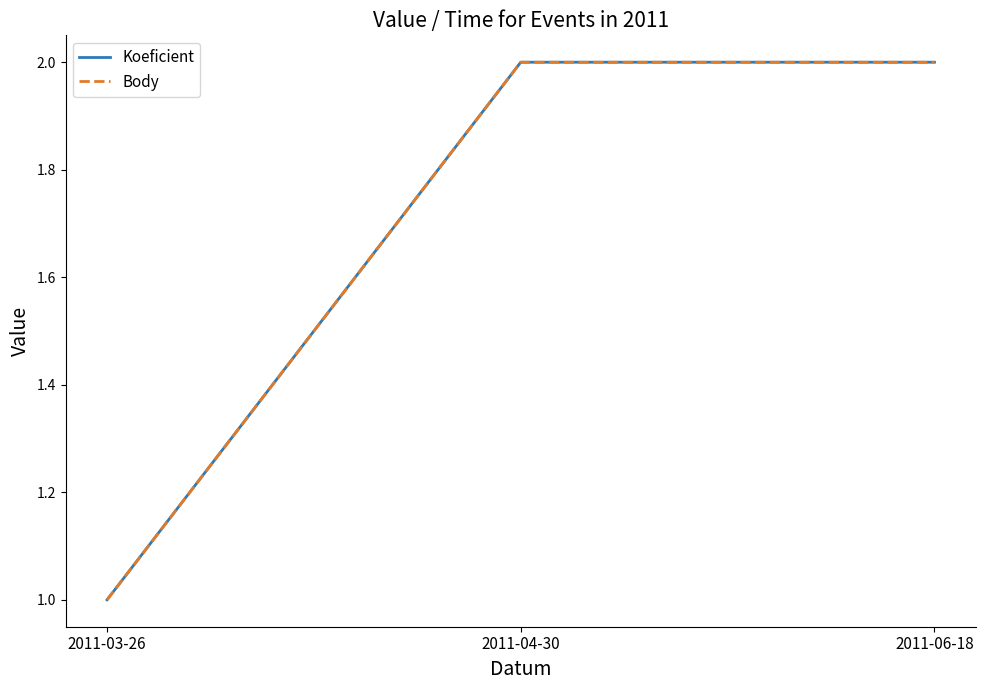

Reading left to right, what are all the values shown in this chart?

Koeficient: 1	2	2
Body: 1	2	2